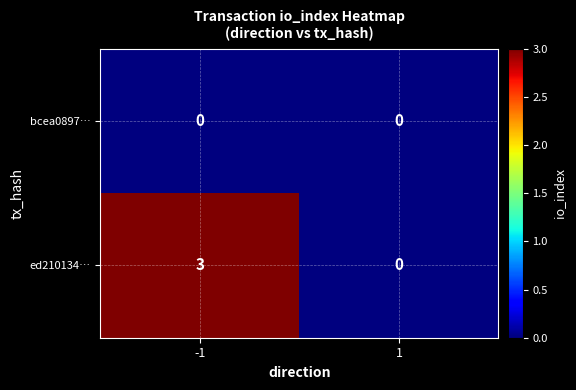

How many distinct data groups are displayed?

2